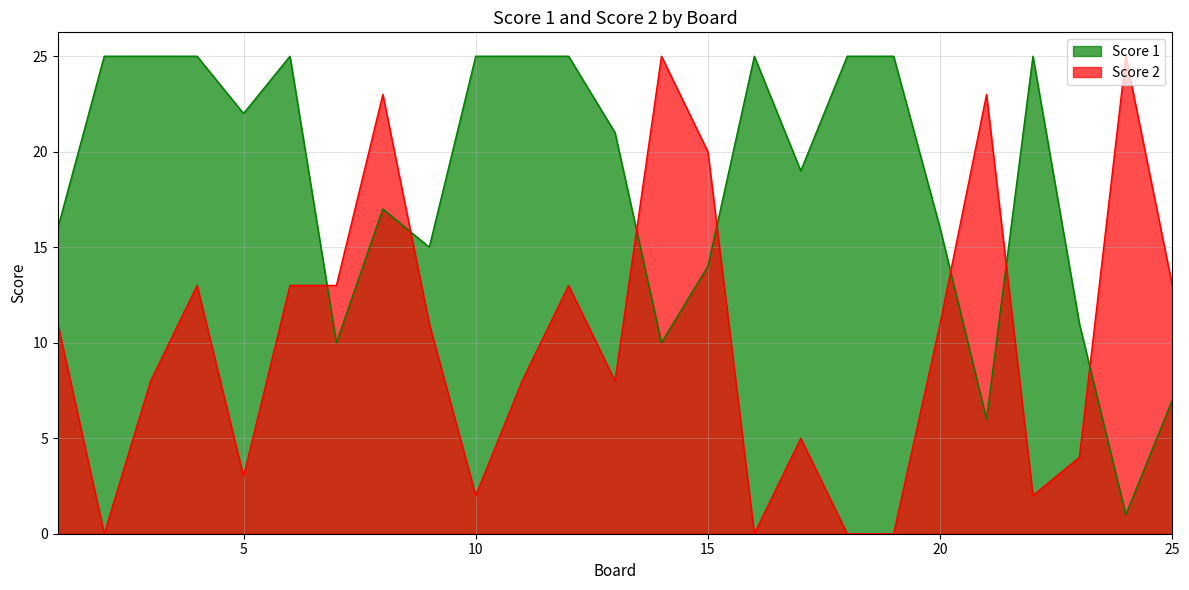

At how many categories does at least one series exceed 12?

24